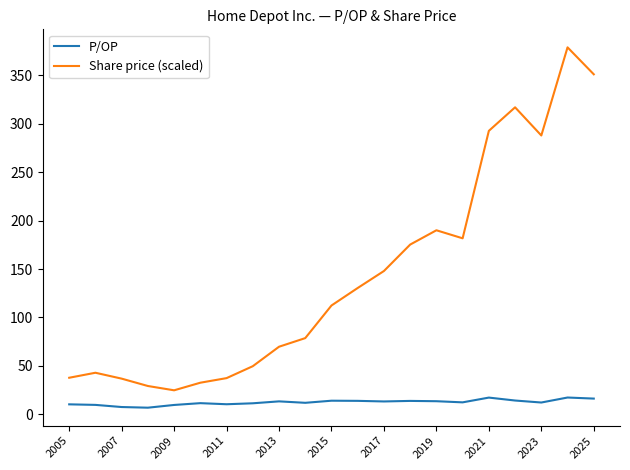

What is the minimum value for Share price (scaled)?

24.8